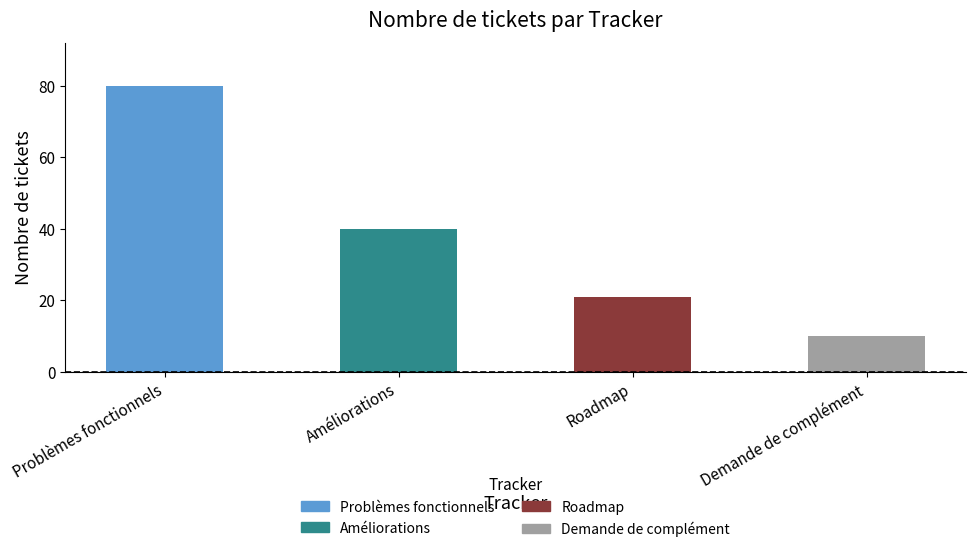

How many data points are less than 40?

2